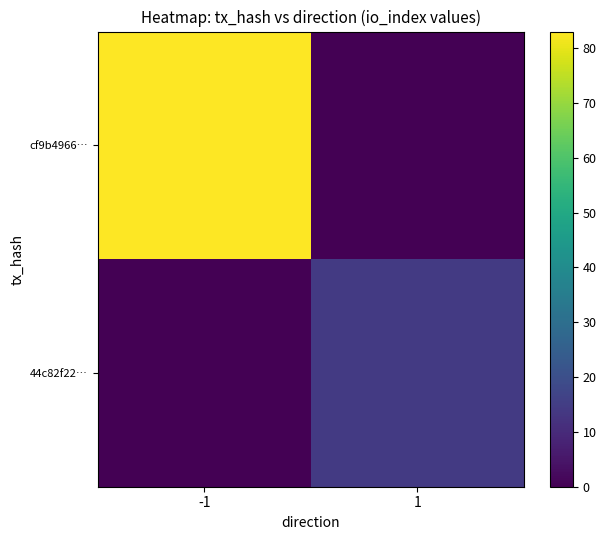

What is the highest value of the 44c82f22… series?

14